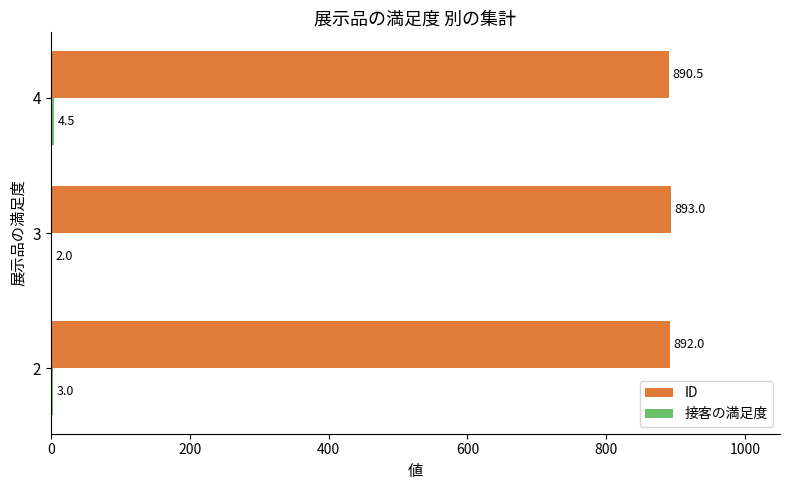

Where is ID nearest to the value 891?

4